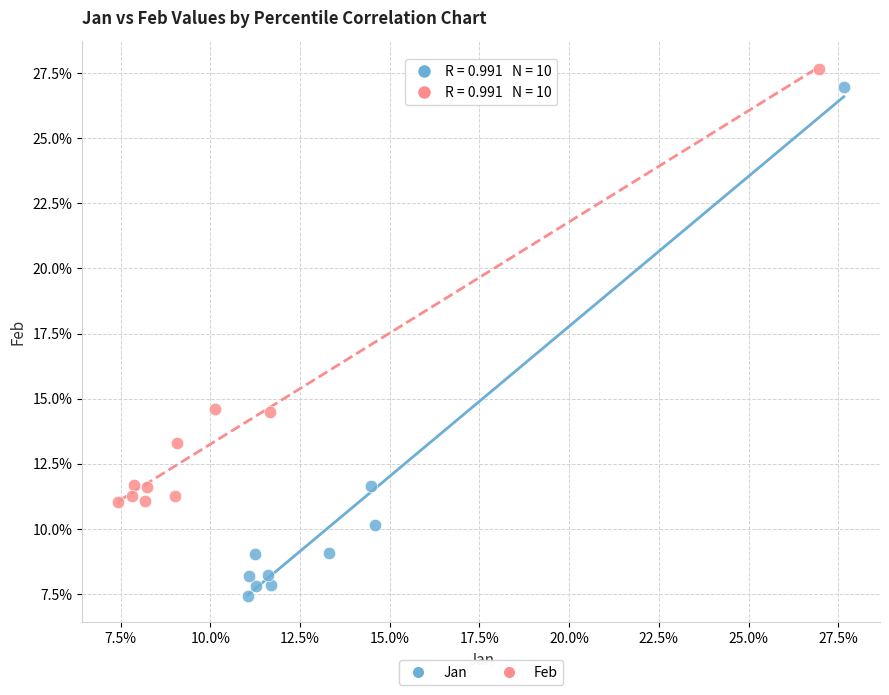

What are all the series names shown in the legend?

Jan, Feb